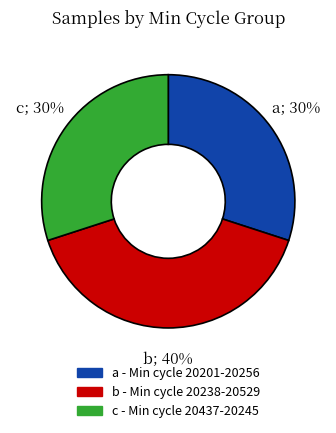

How many segments does this pie chart have?

3